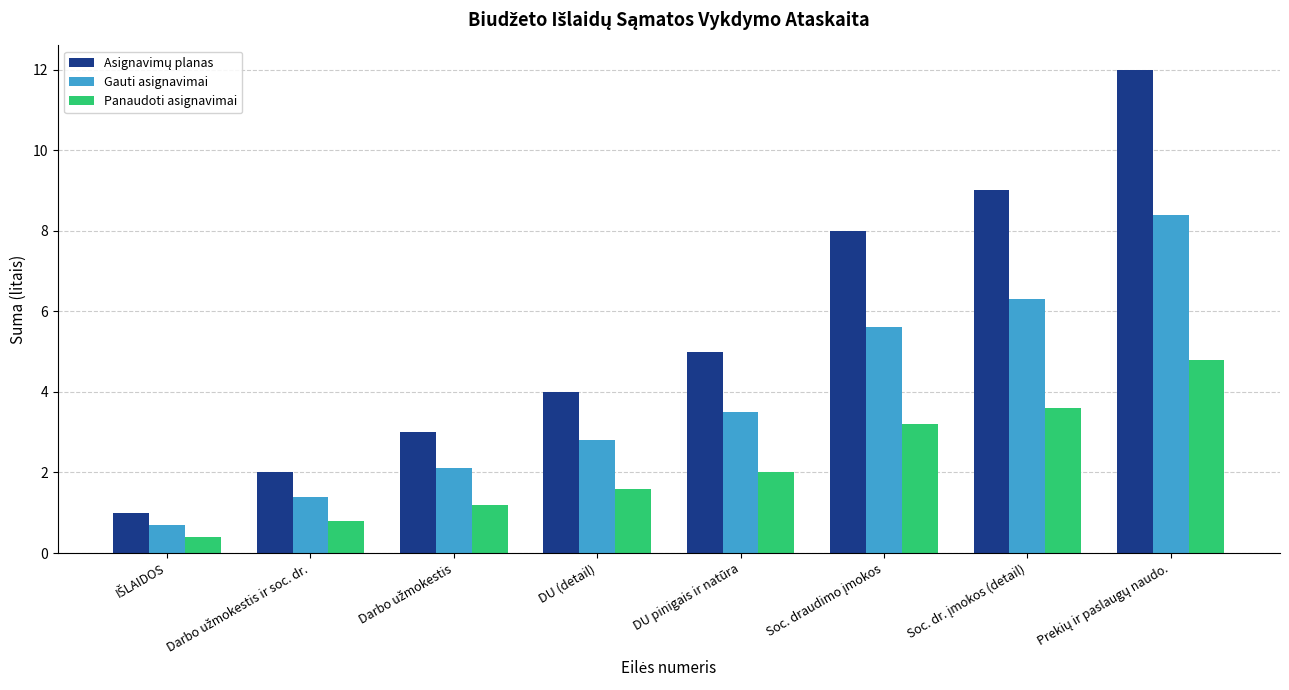

What is the minimum value for Panaudoti asignavimai?

0.4